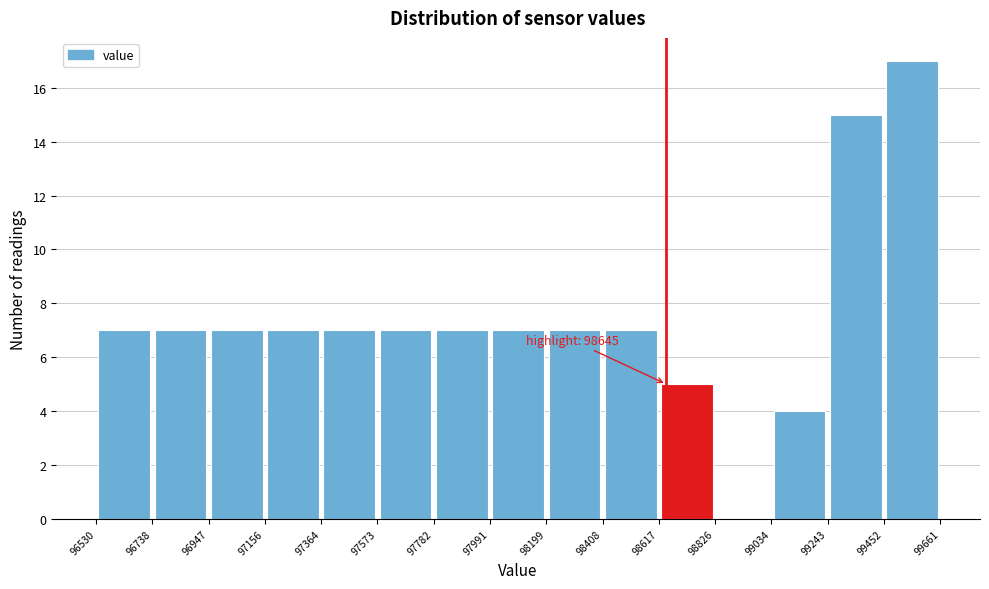

Which range on the x-axis has the tallest bar?

99452 to 99661